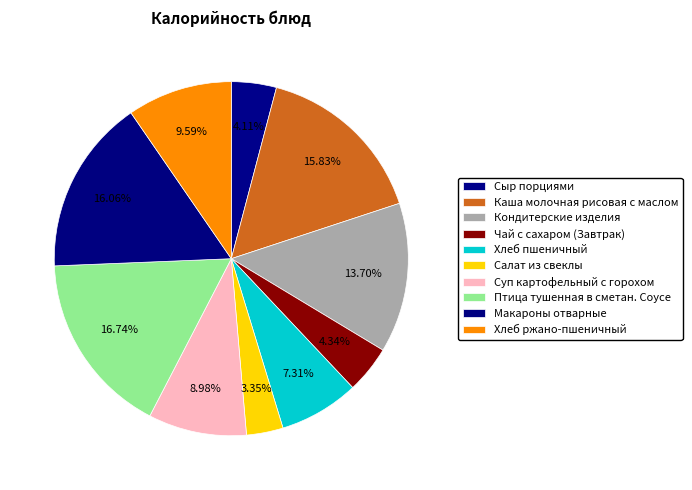

How many segments does this pie chart have?

10